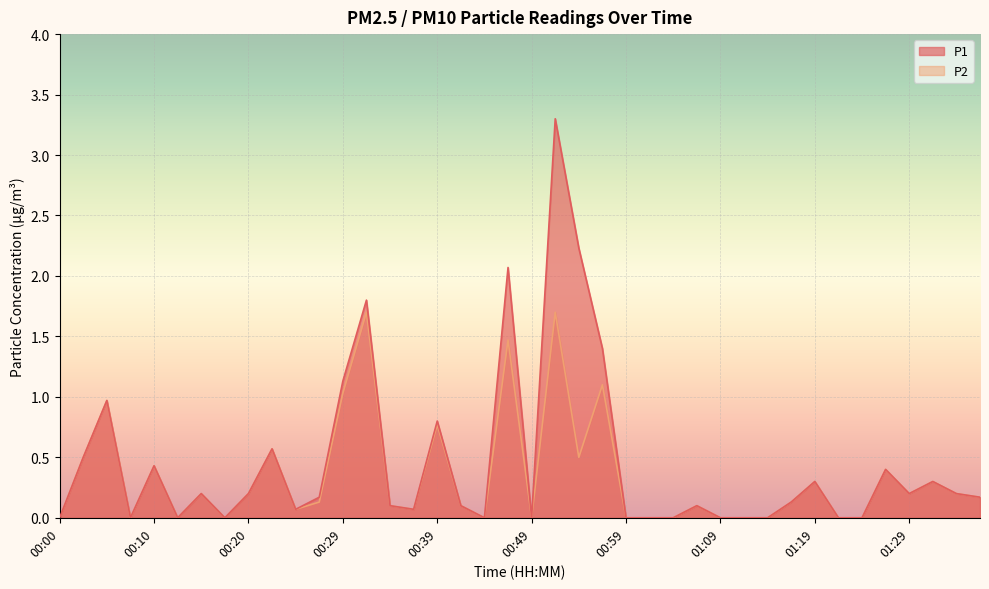

At which label is P2 closest to 0?

00:00